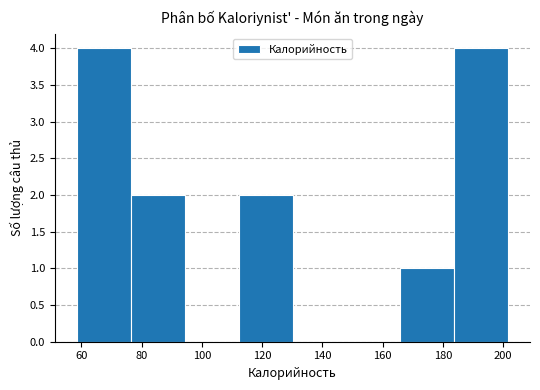

Reading left to right, list every bar in this chart as the range it spans on the x-axis followed by its height. Neither the bar edges nor the heights are printed on the chart, so give them approximately, as read against the axes.

58 to 76: 4
76 to 94: 2
94 to 112: 0
112 to 130: 2
130 to 148: 0
148 to 166: 0
166 to 184: 1
184 to 202: 4